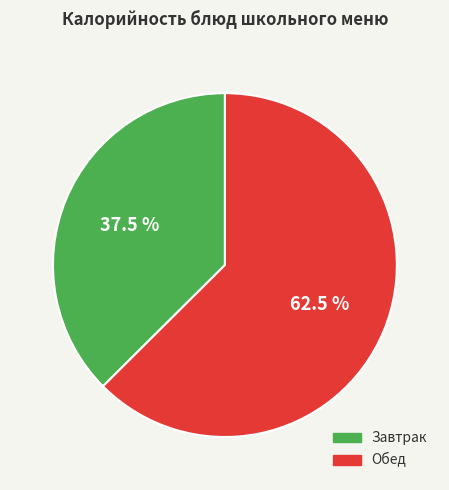

How many slices are in this pie chart?

2